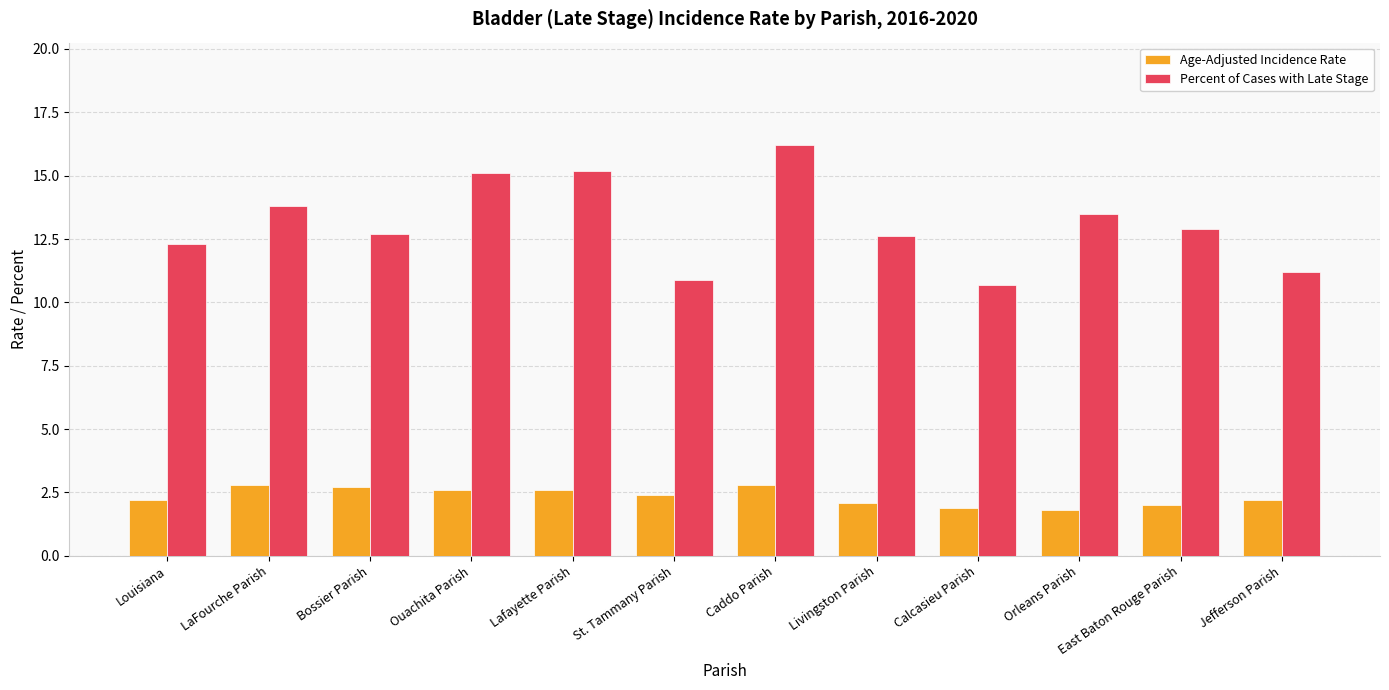

What is the approximate value of Percent of Cases with Late Stage at Livingston Parish?

12.6